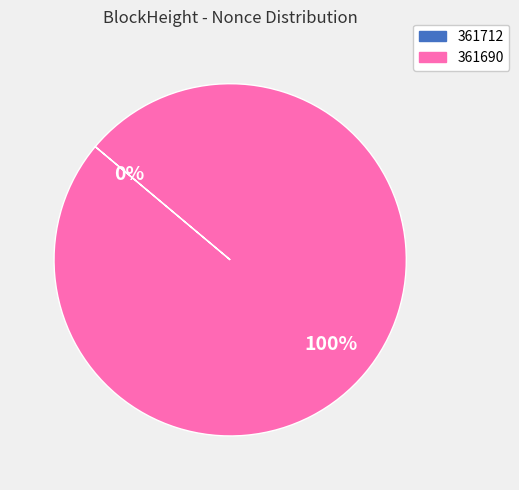

To the nearest percent, what is the average slice percentage?

50%